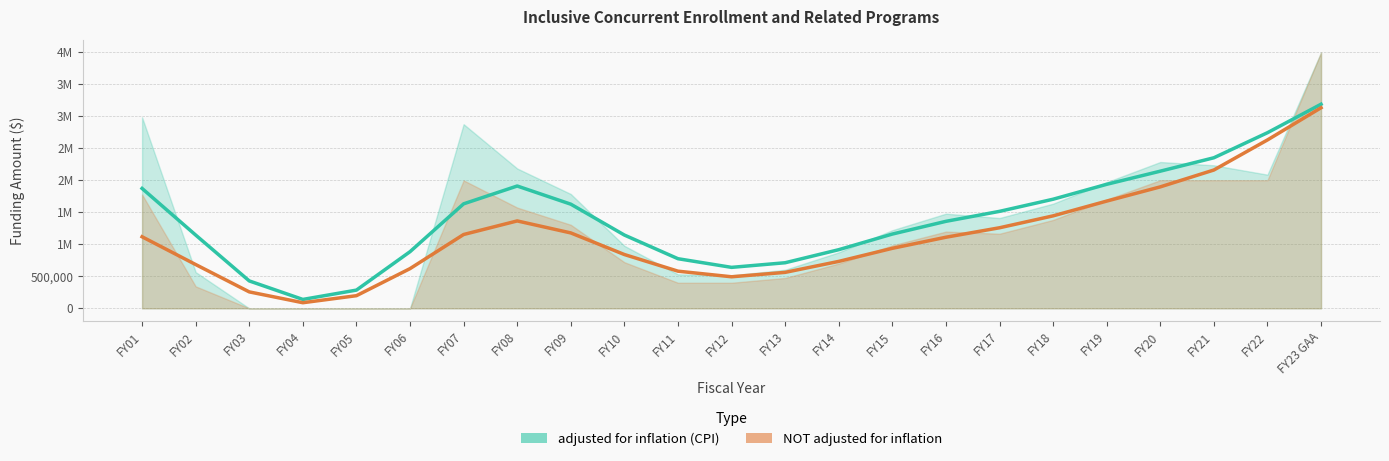

What is the spread (max minus min) of values at FY16?

279707